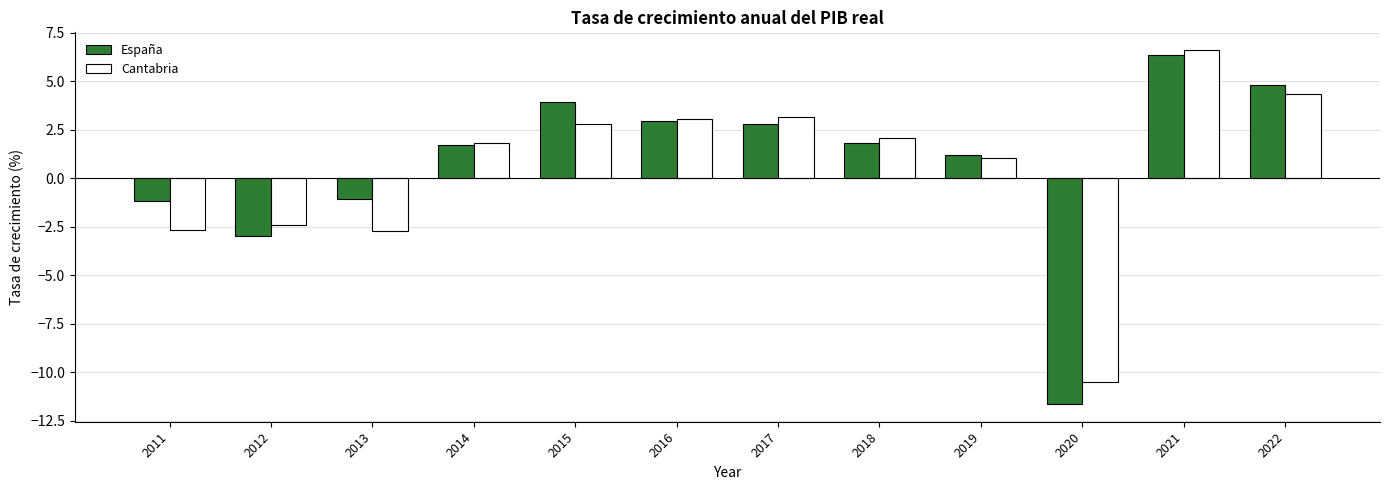

Where does the España series first go above 1?

2014